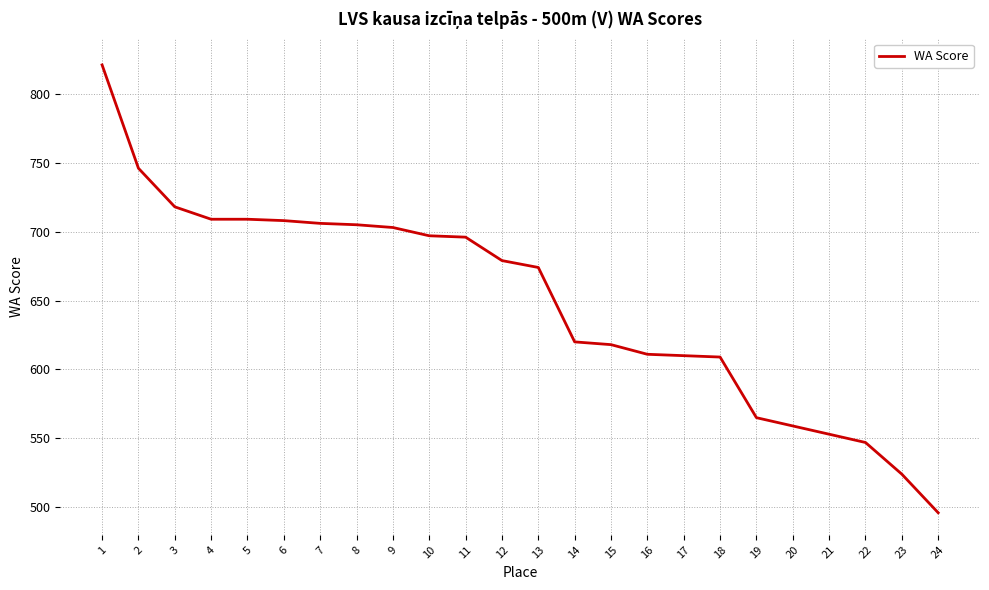

What is the change in value from 15 to 19?

-53